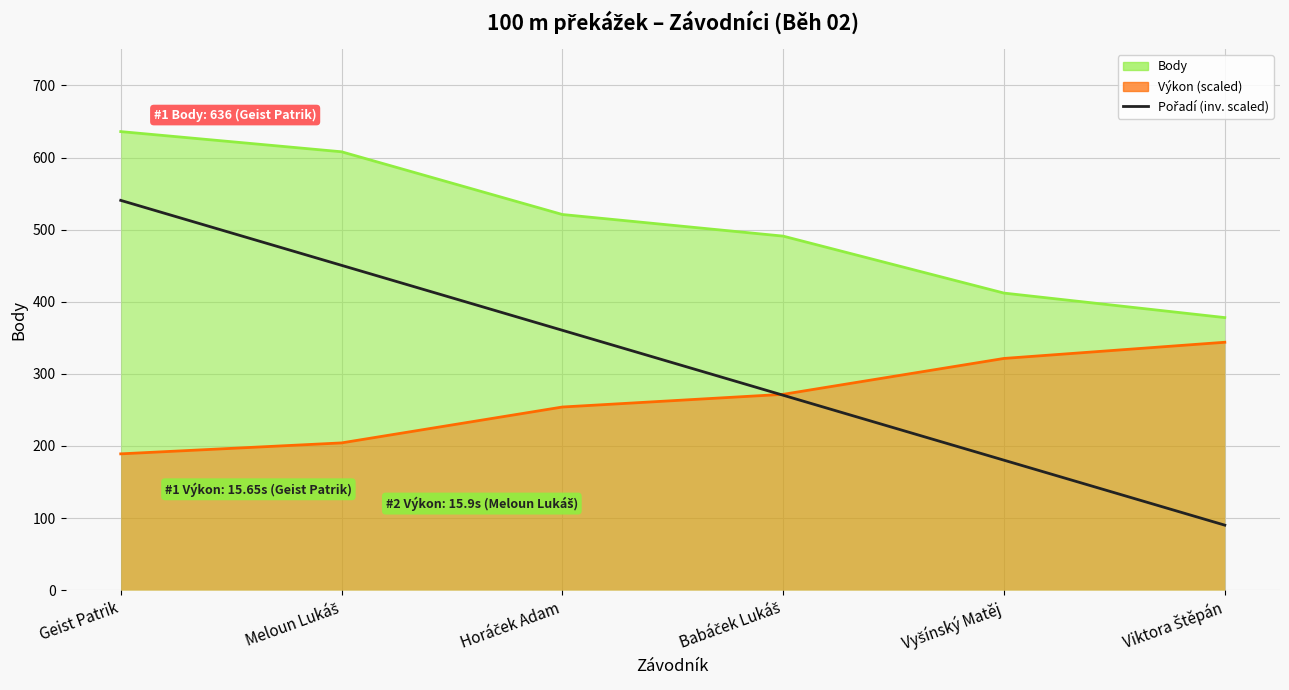

True or false: the data has more than 0 interior local peaks.

False